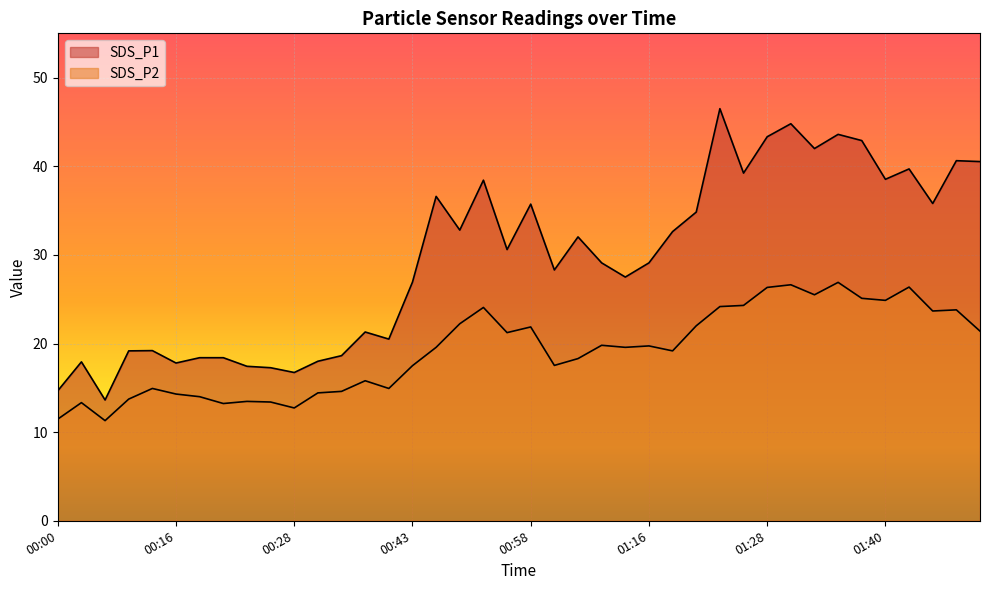

What is the average value of the SDS_P2 series?

19.2